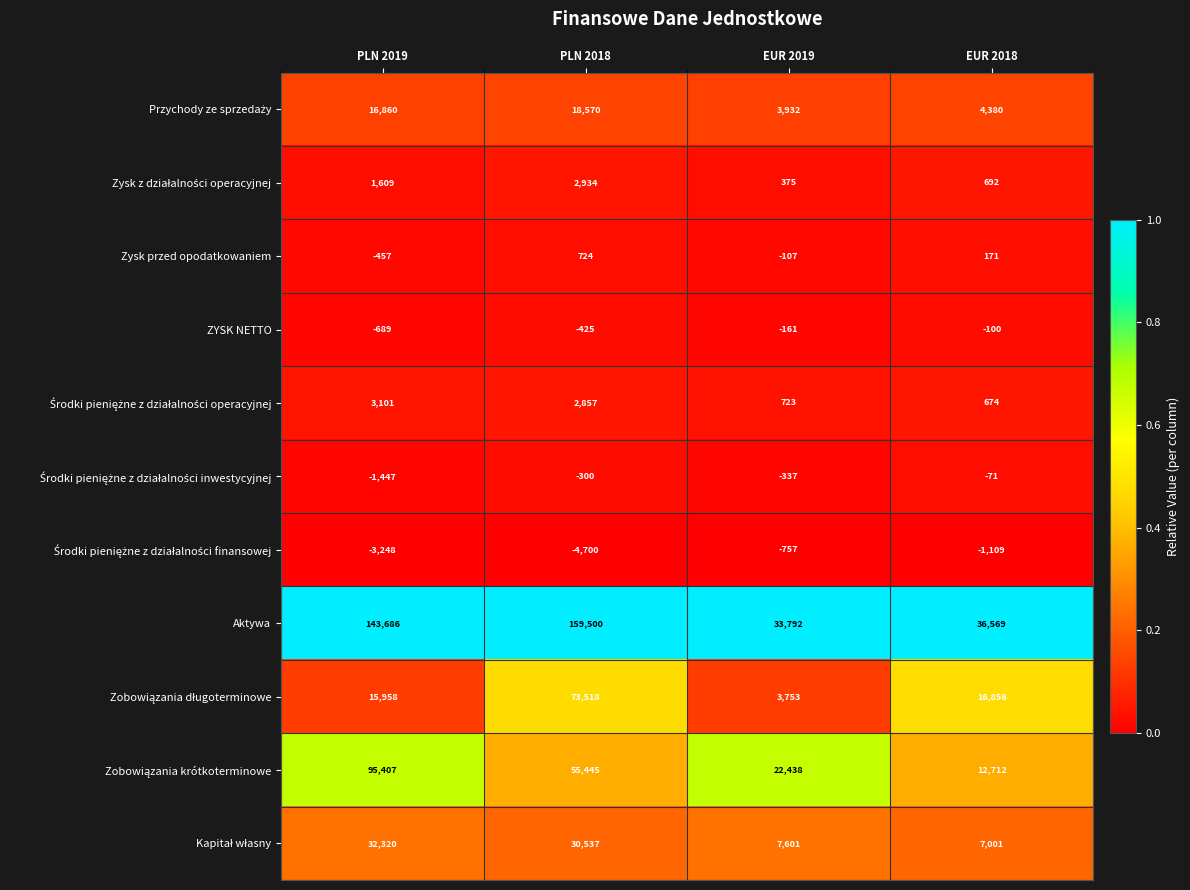

Which category has the highest value across all series?

PLN 2018